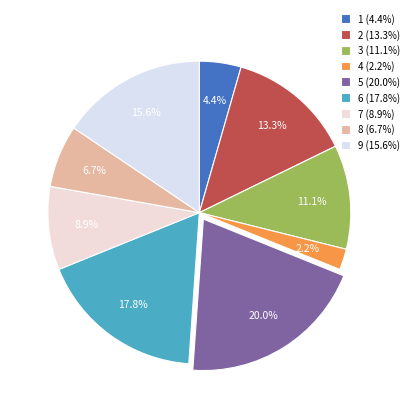

To the nearest percent, what is the difference between the largest and smallest slice percentages?

18%